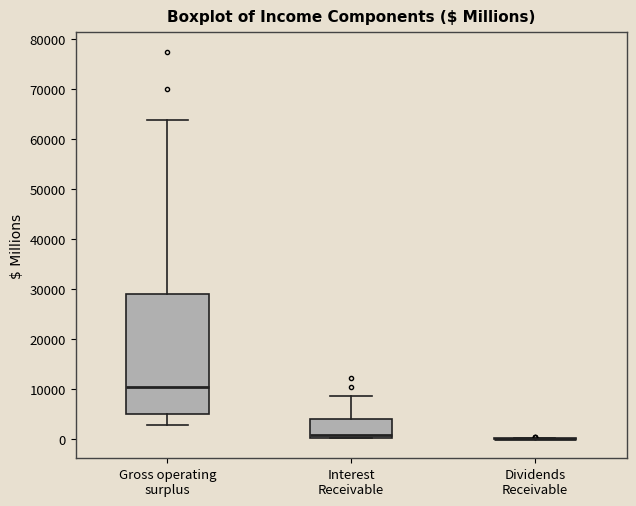

Comparing the boxes themselves (not the whiskers), which one is the tallest?

Gross operating surplus